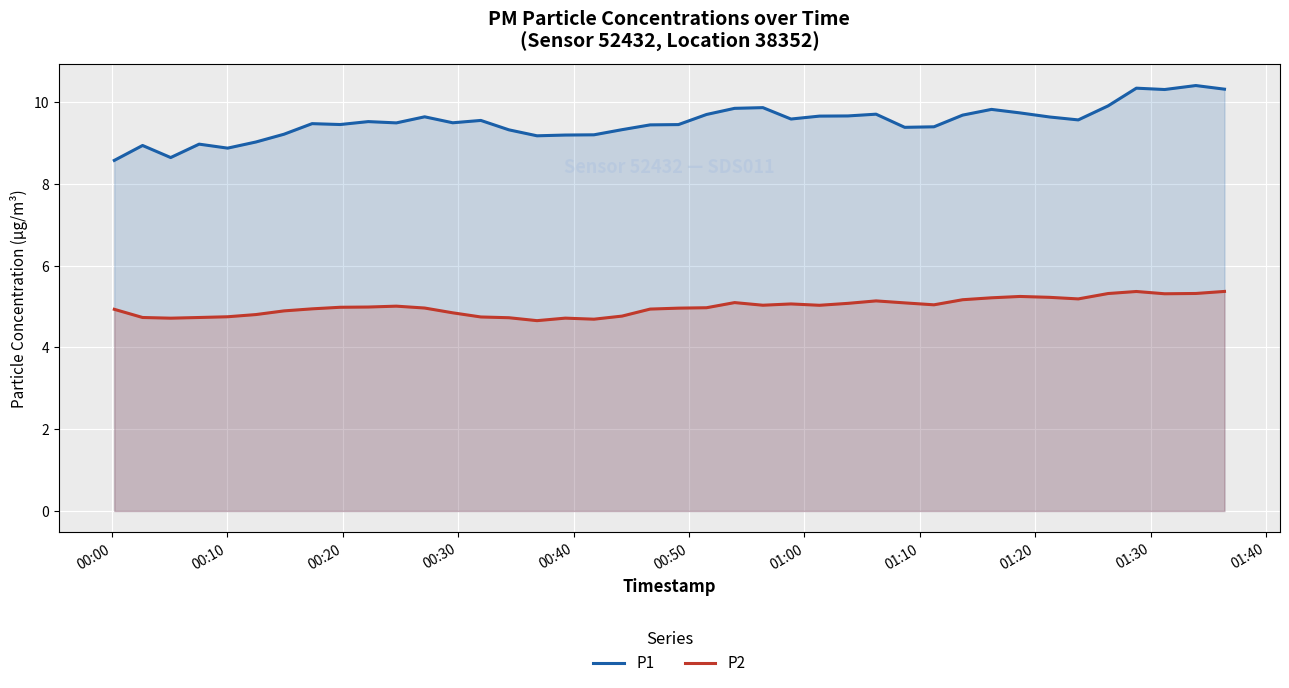

True or false: P2 and P1 cross at least once.

False